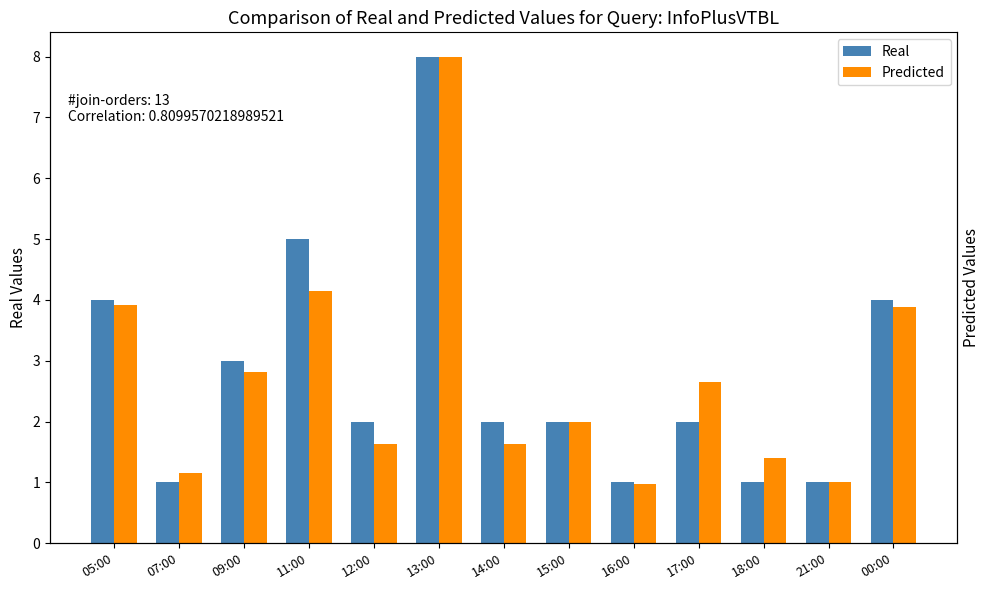

What is the difference between the highest and lowest values at 05:00?

0.1